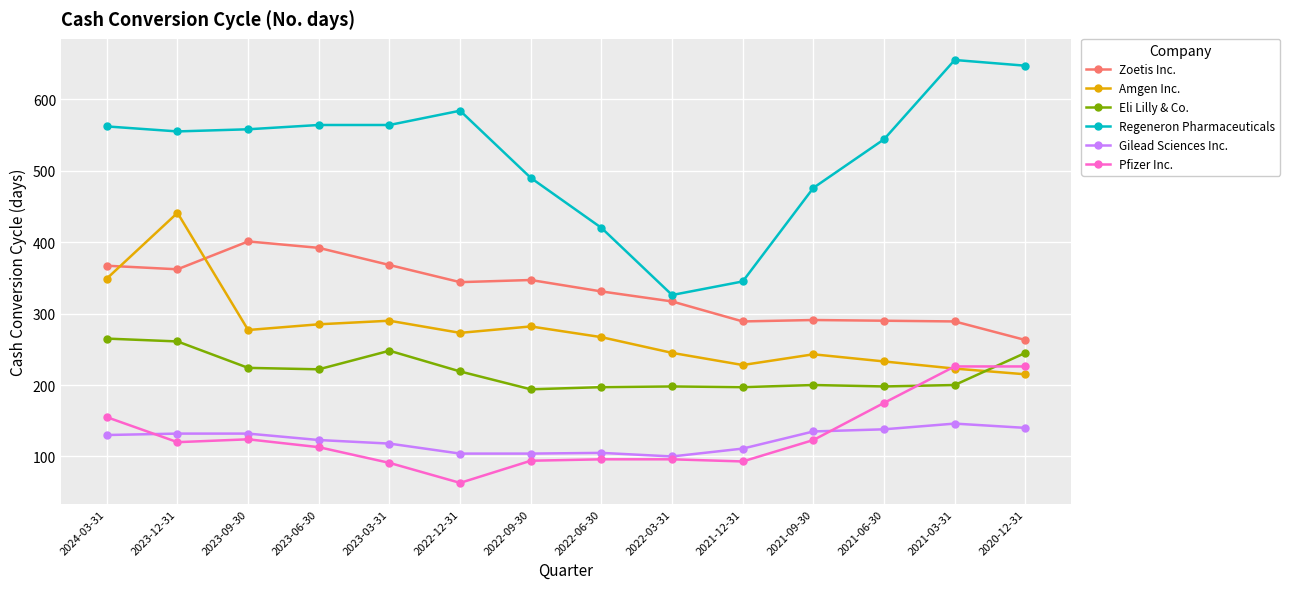

What is the maximum value shown in the chart?

655